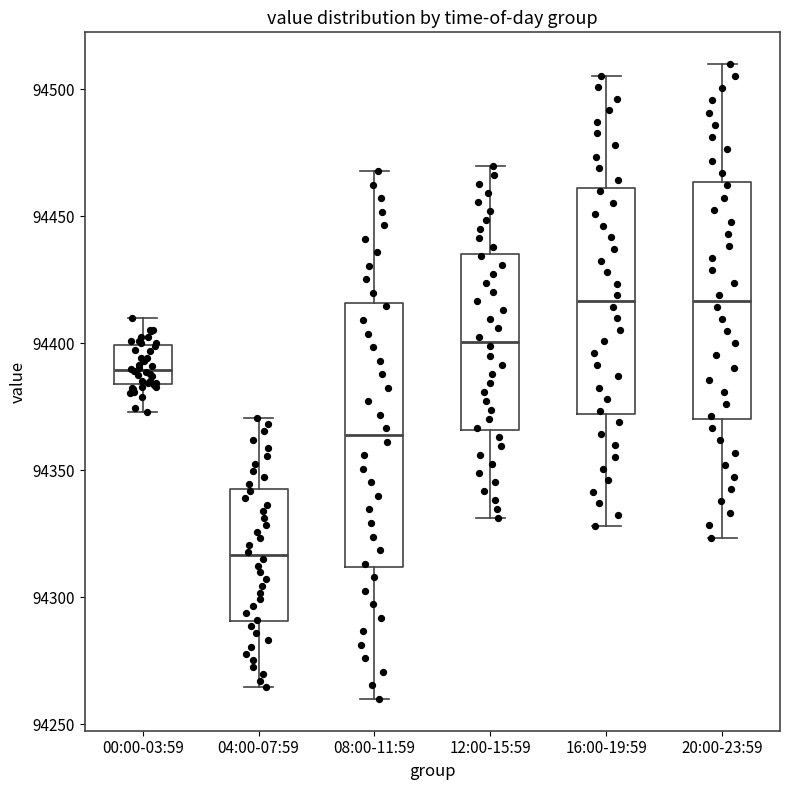

Comparing the boxes themselves (not the whiskers), which one is the tallest?

08:00-11:59